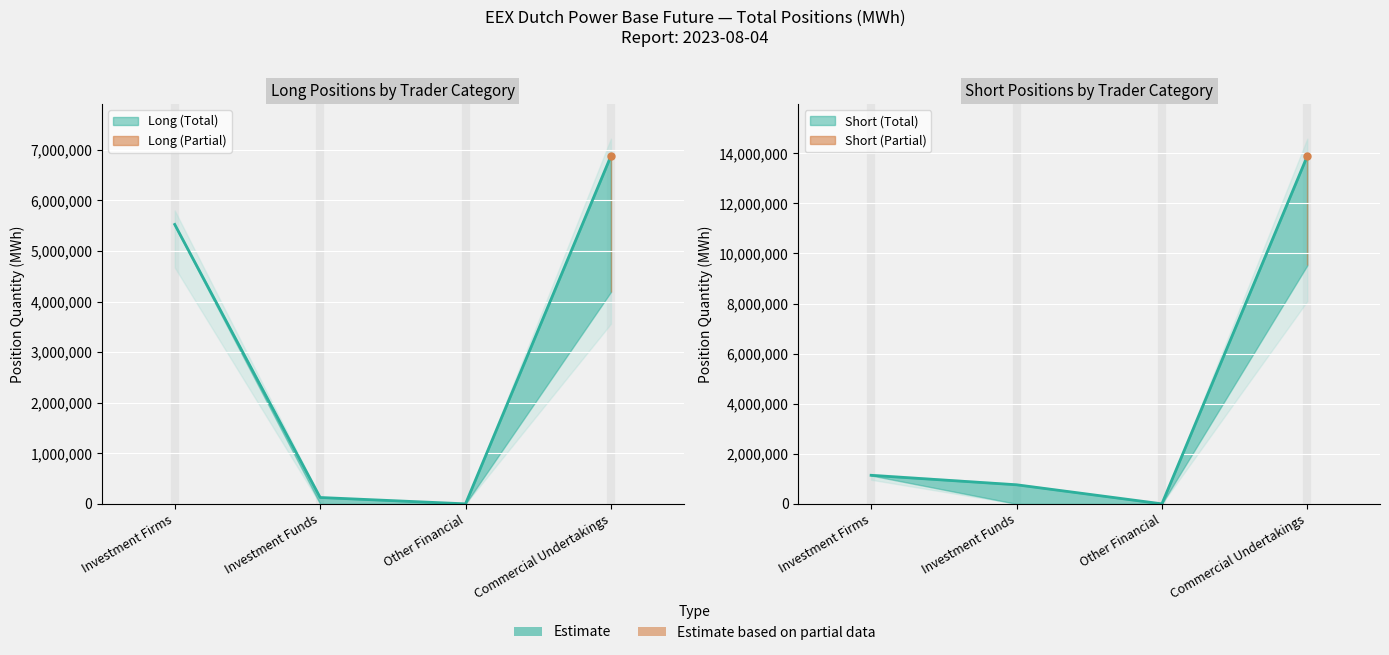

How many data points does each series have?

4